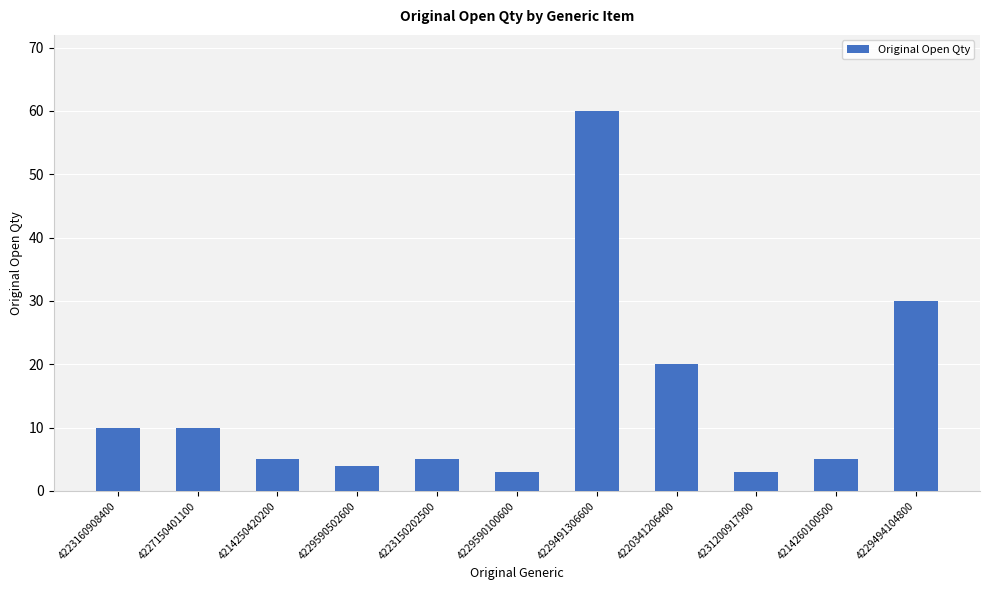

What is the sum of the values at 4227150401100 and 4220341206400?

30